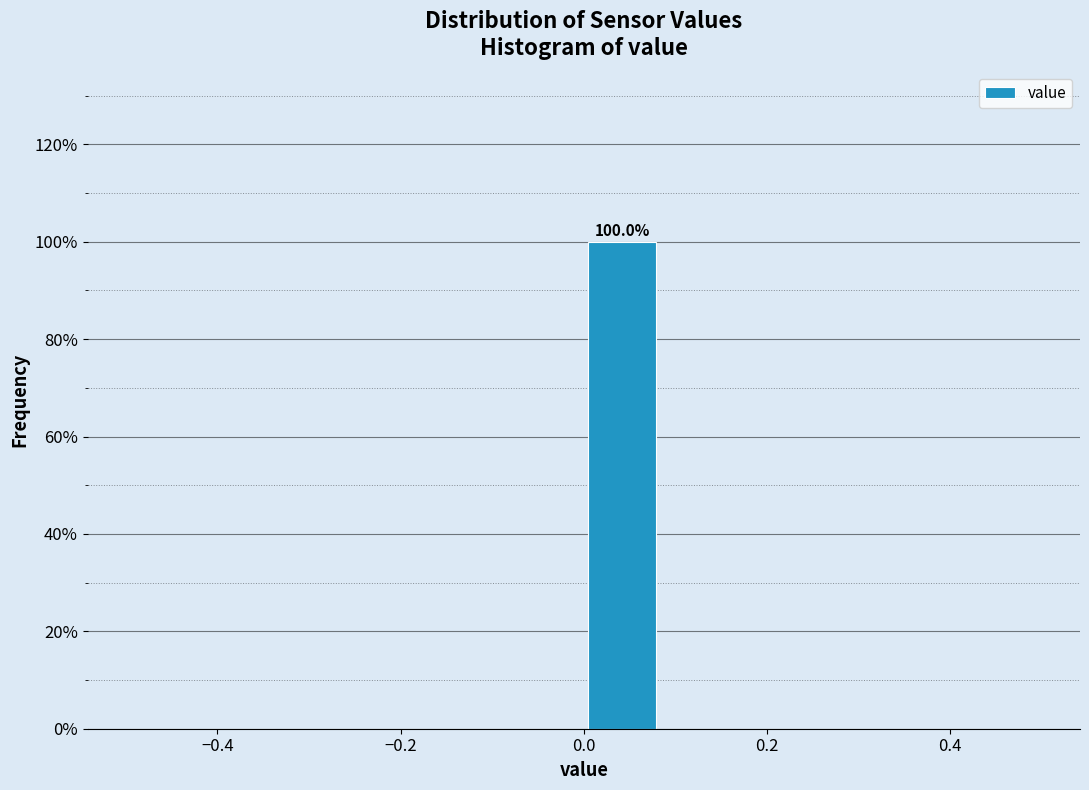

Which range on the x-axis has the tallest bar?

0.00 to 0.08